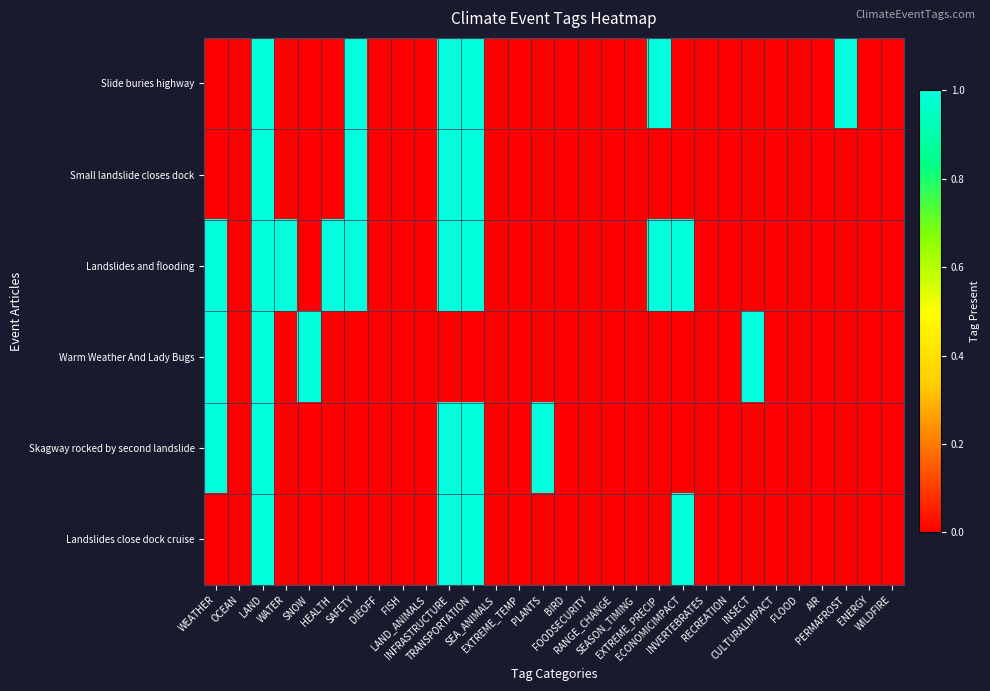

Which category has the highest value across all series?

LAND